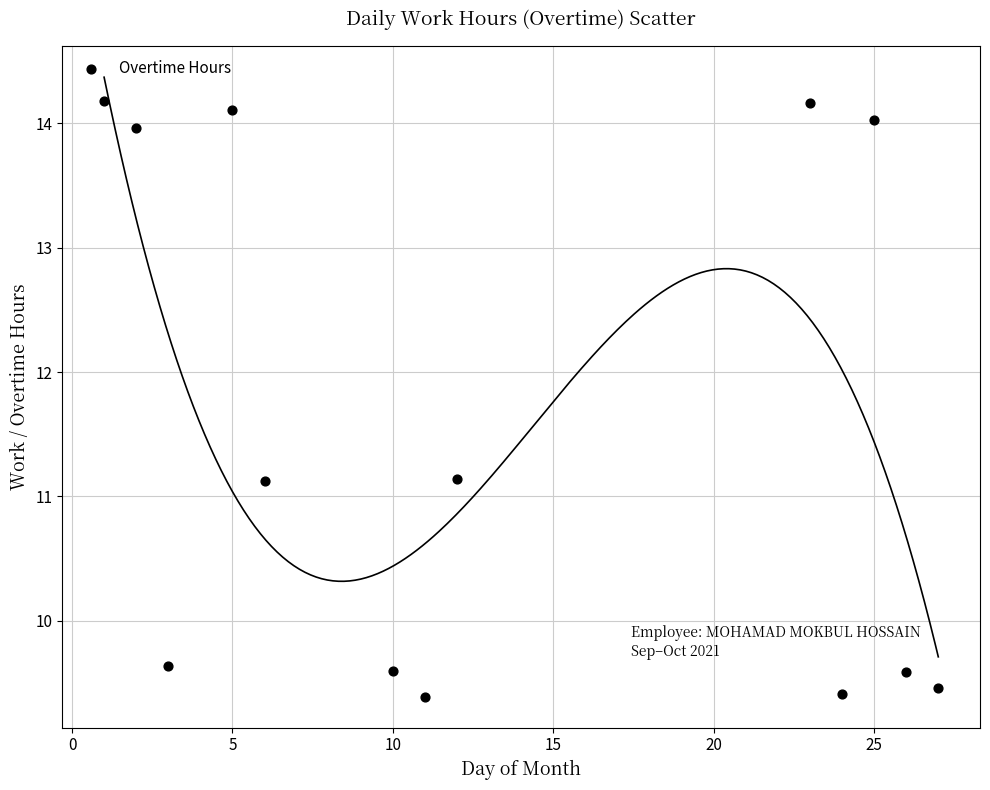

What is the range of Y values (max minus min)?

4.8